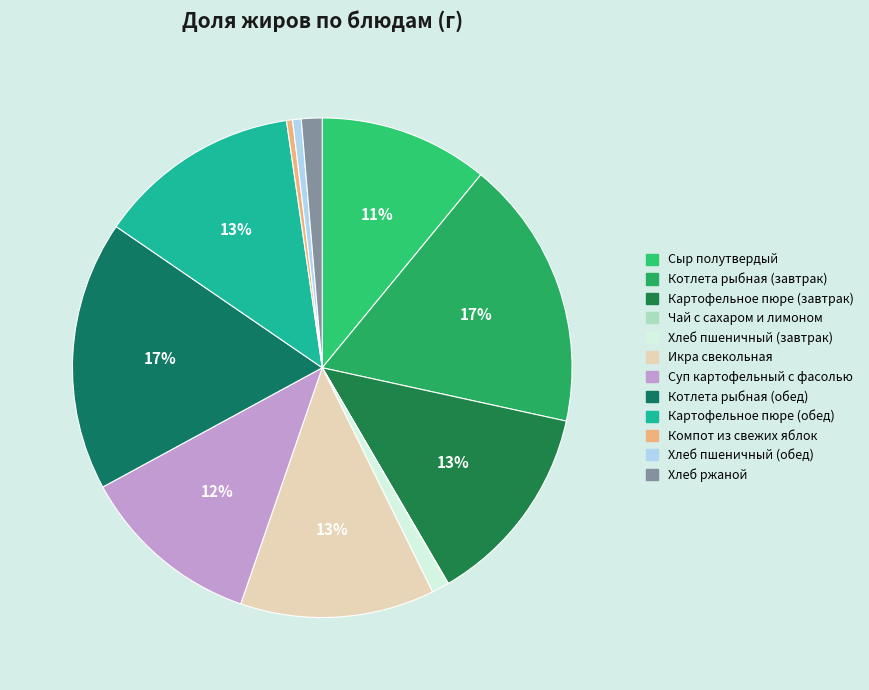

Which slice is the smallest?

Чай с сахаром и лимоном